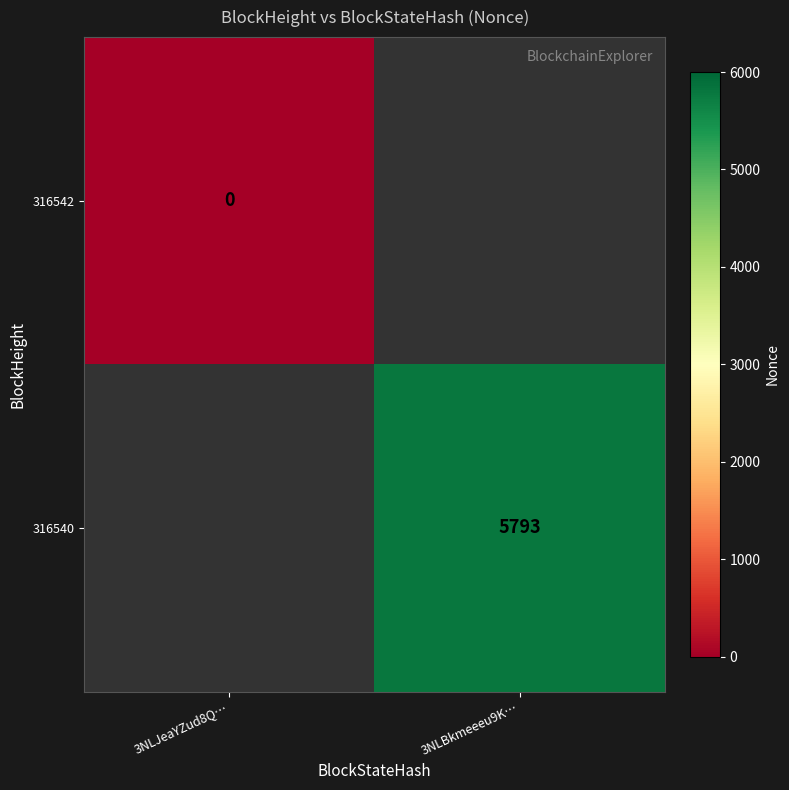

The 316540 series shows 9466 at 3NLBkmeeeu9K…. True or false?

False